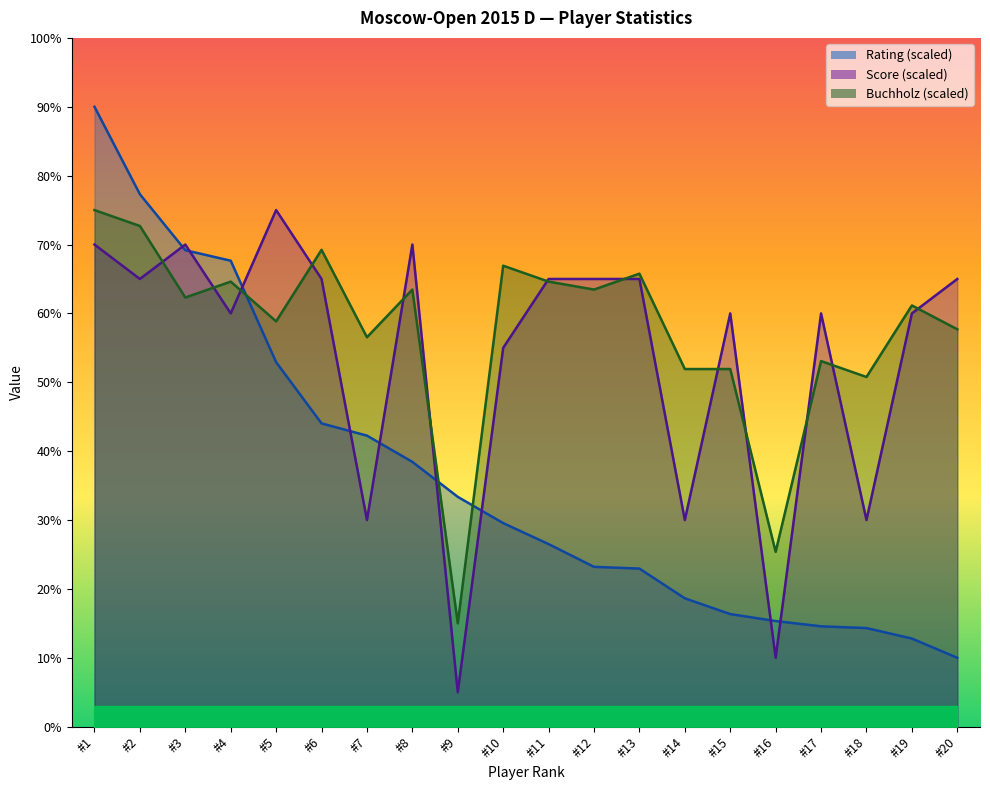

What is the average value of the Buchholz series?

57.5